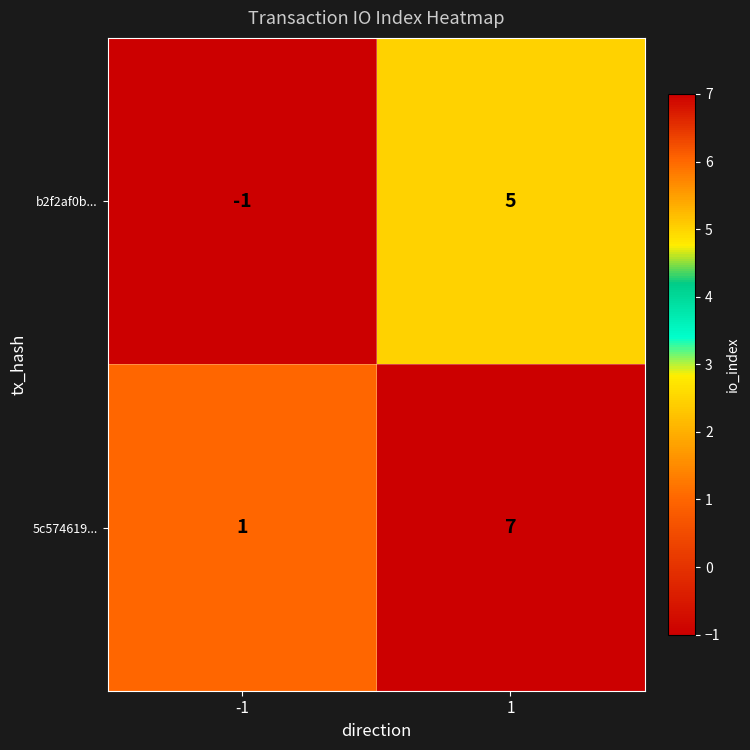

Is the value of 5c574619... at -1 greater than the value of b2f2af0b... at 1?

No